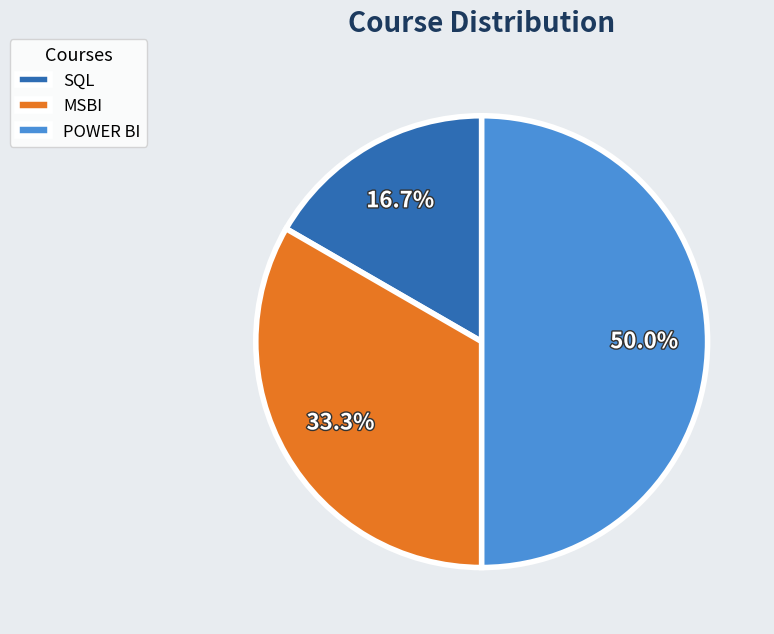

Does MSBI account for over 50% of the chart?

No